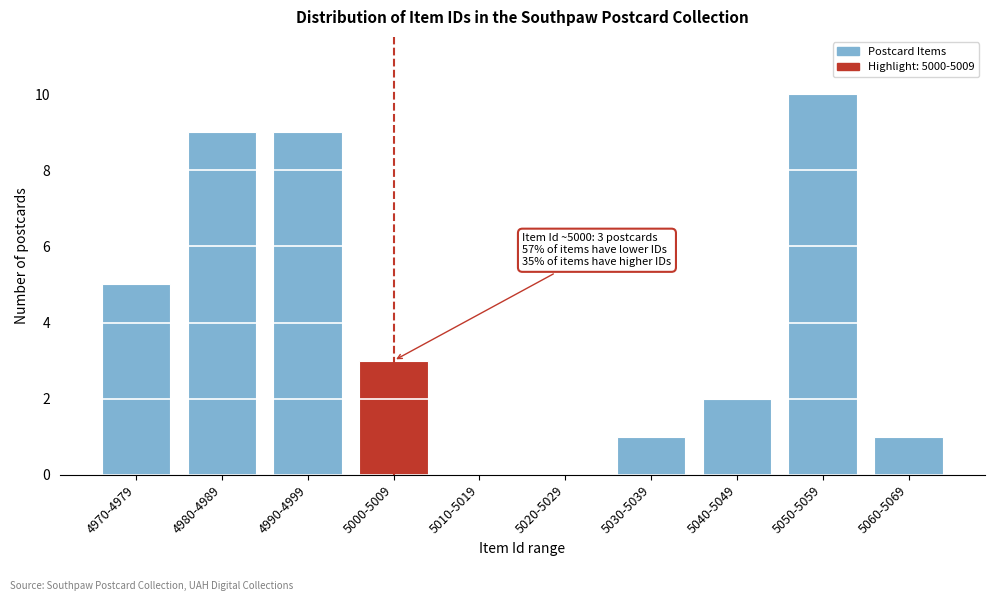

Reading left to right, transcribe all the data shown in this chart.

4970-4979=5	4980-4989=9	4990-4999=9	5000-5009=3	5010-5019=0	5020-5029=0	5030-5039=1	5040-5049=2	5050-5059=10	5060-5069=1